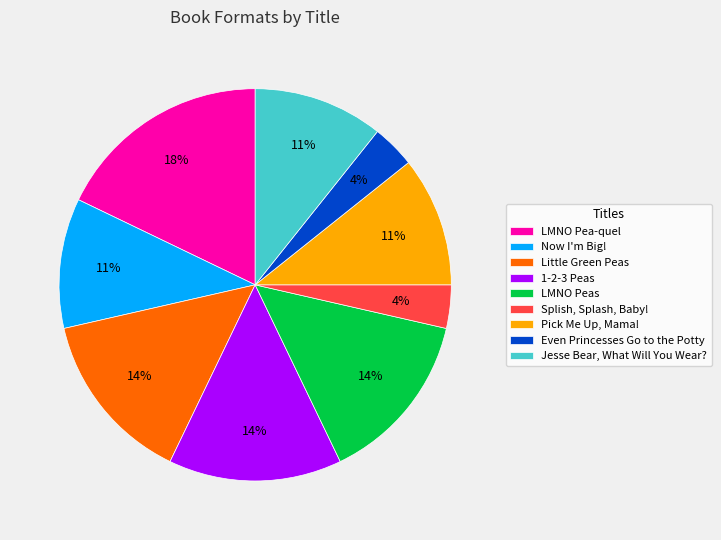

How many segments does this pie chart have?

9